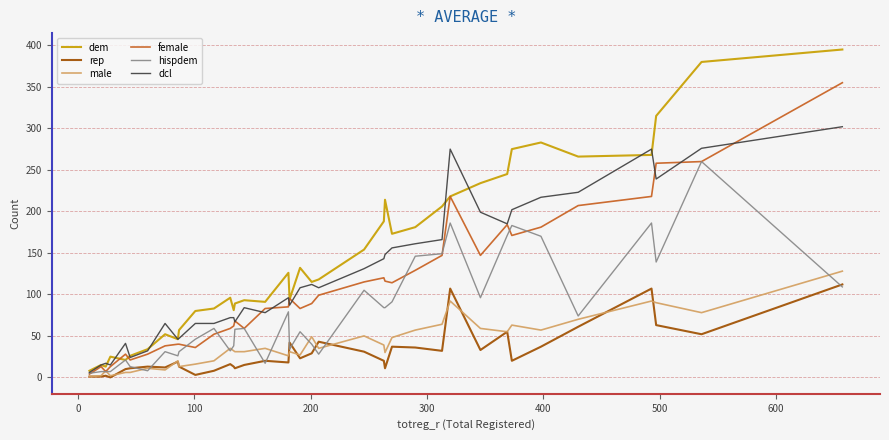

Which series has the largest range (max minus min)?

dem